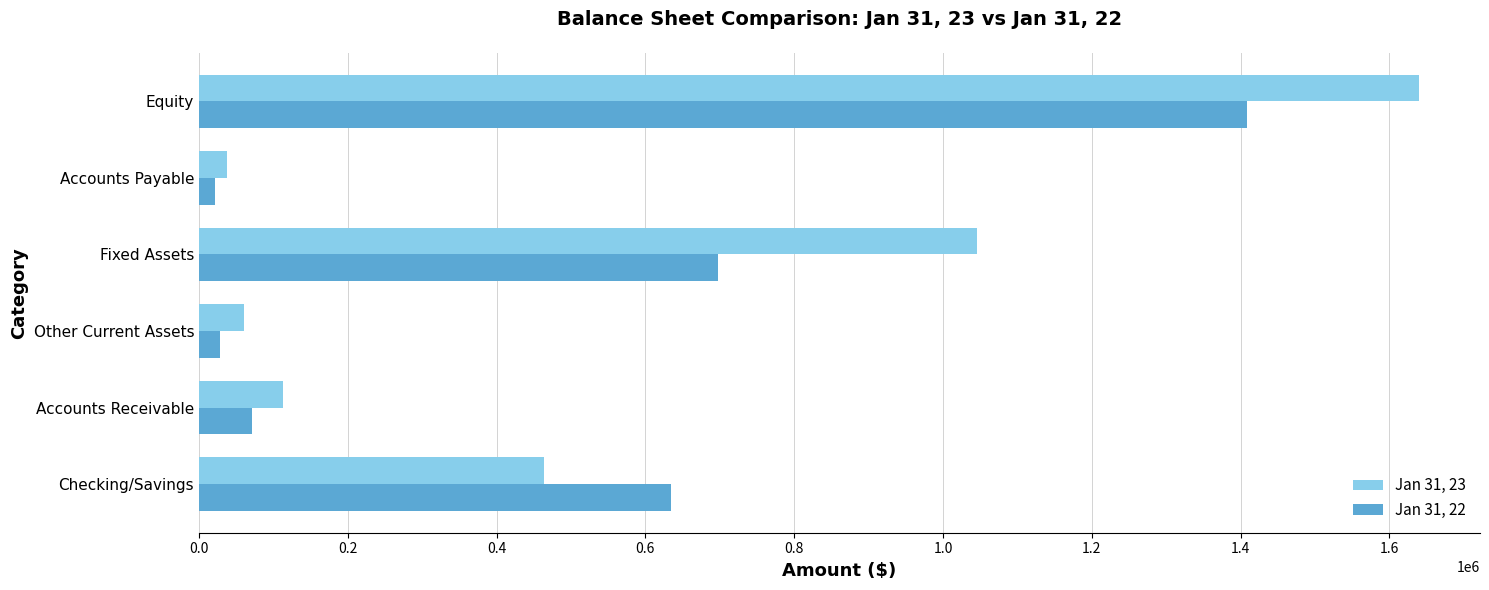

Rank the series at Accounts Receivable from lowest to highest value.

Jan 31, 22, Jan 31, 23